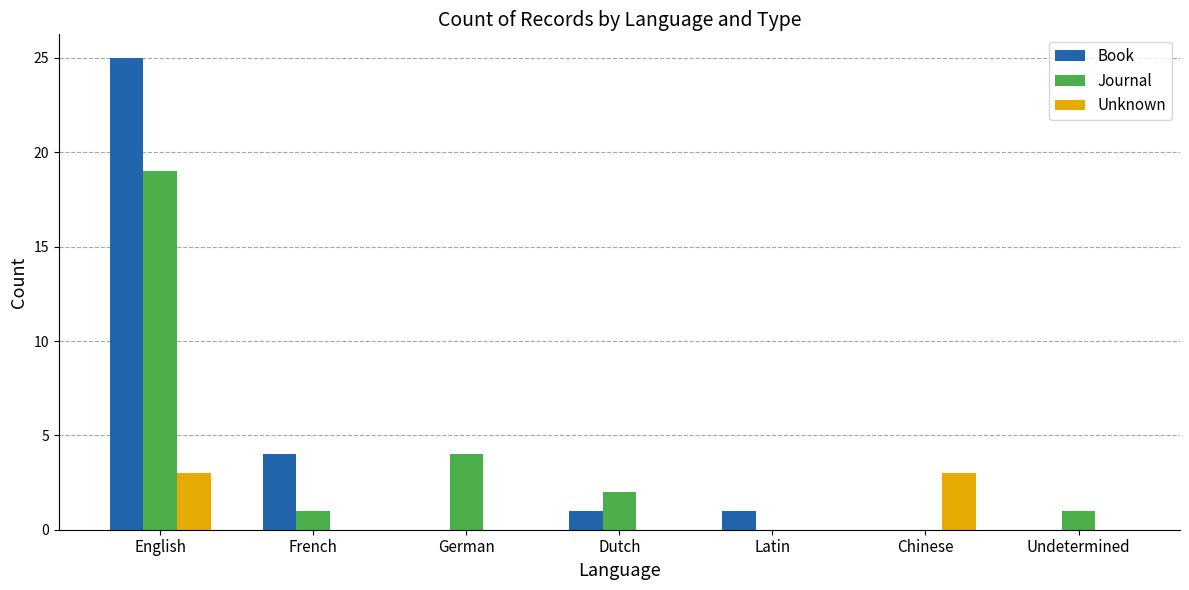

Is it true that Book equals 14 at Chinese?

False